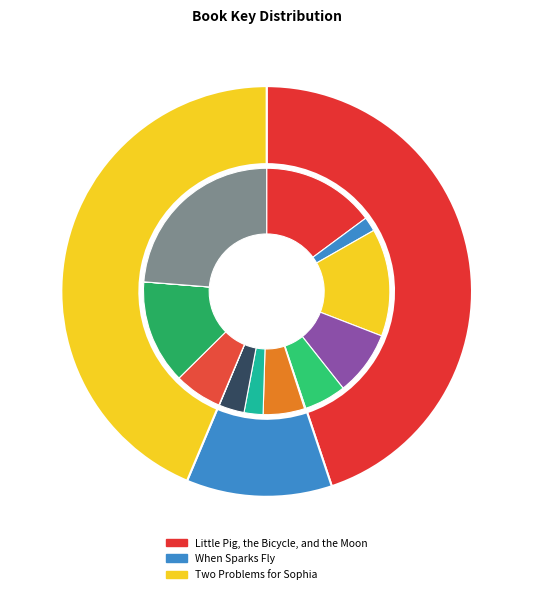

Rank the categories by value from lowest to highest.

When Sparks Fly, Two Problems for Sophia, Little Pig, the Bicycle, and the Moon